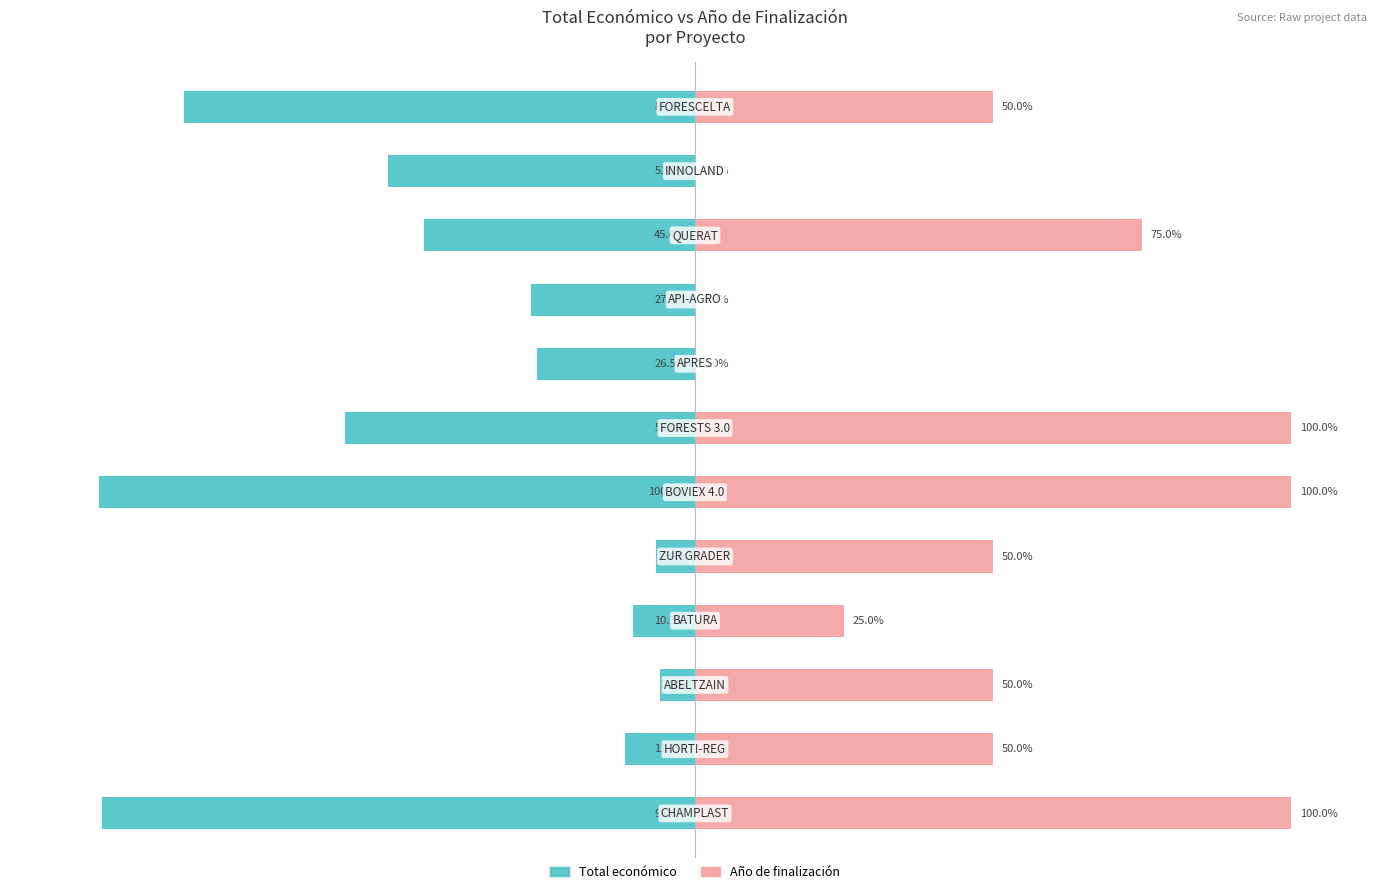

How many groups of bars are there?

12